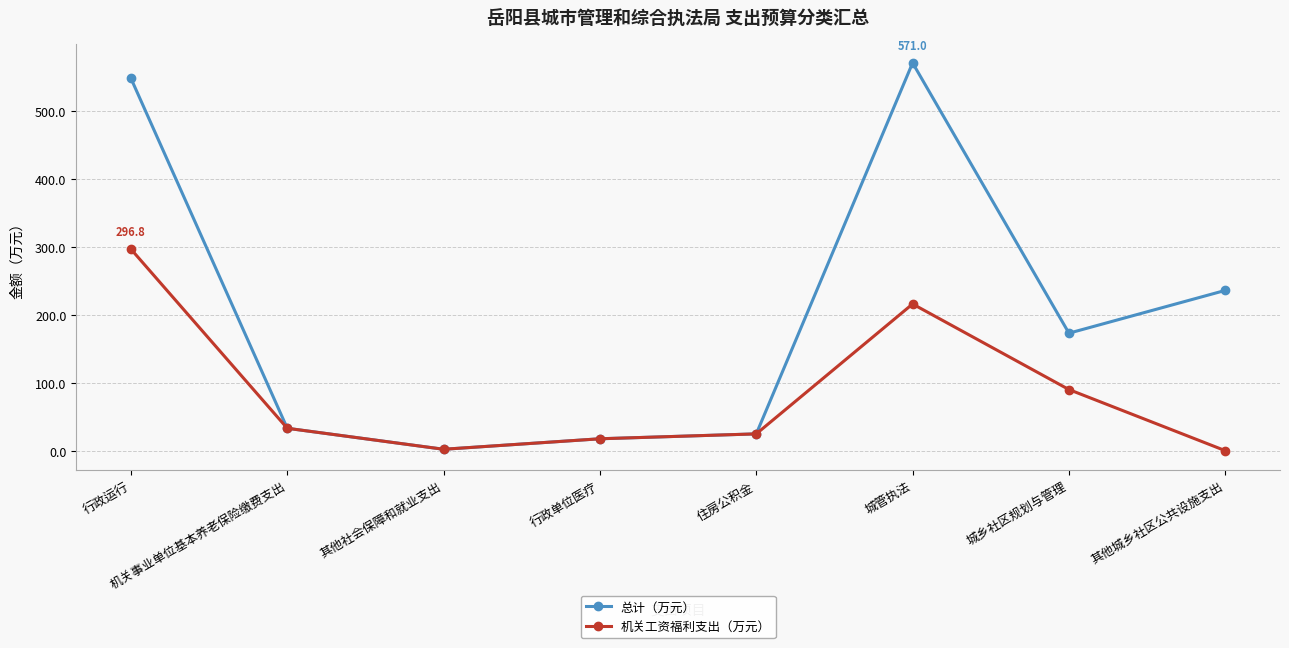

At which category does 总计（万元） reach its first local peak?

城管执法